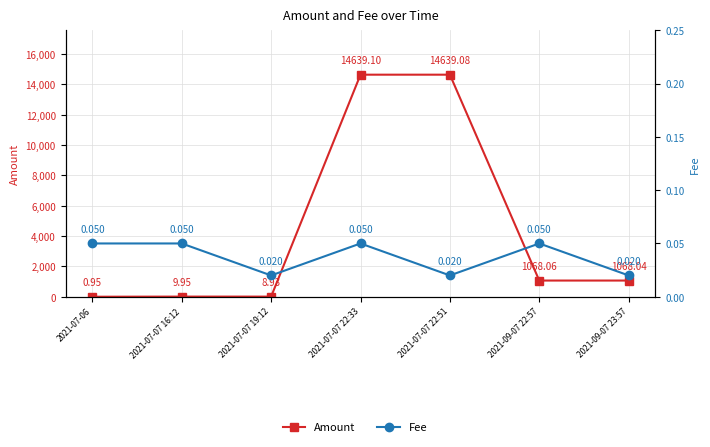

How many lines are shown in the chart?

2